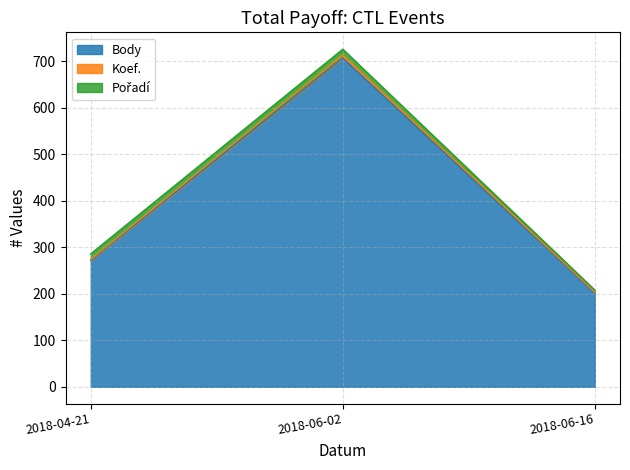

Which series changed the most between 2018-04-21 and 2018-06-16?

Body